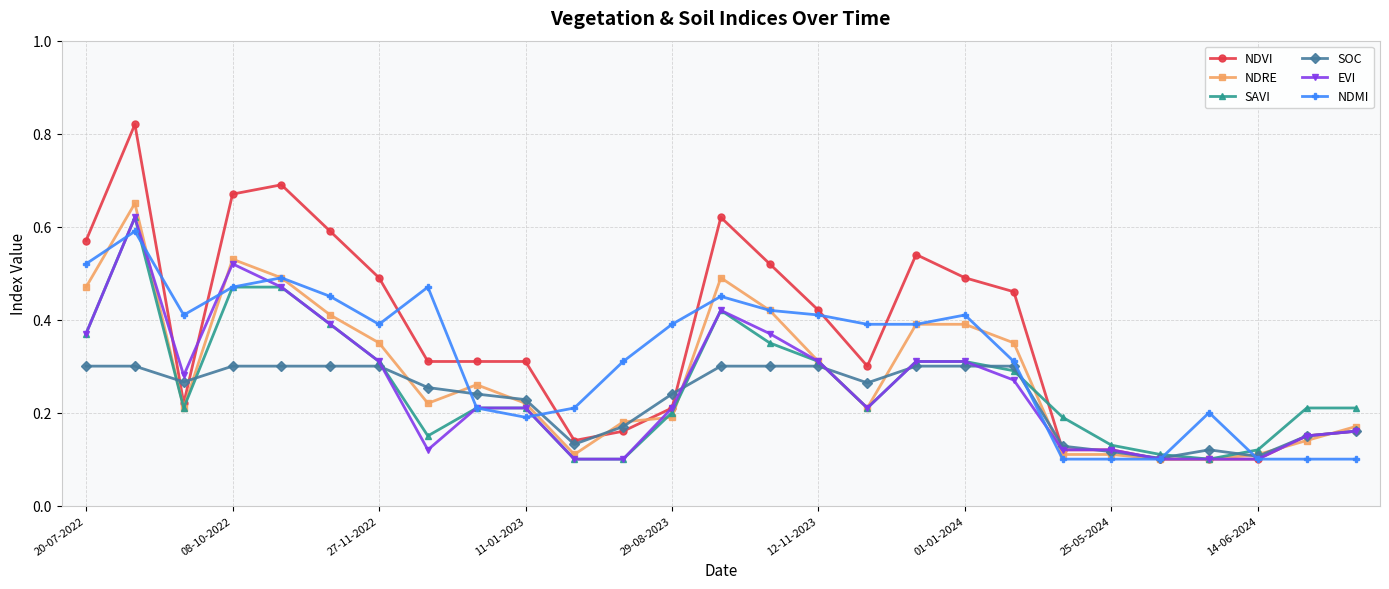

What is the sum of all NDMI values?

8.7